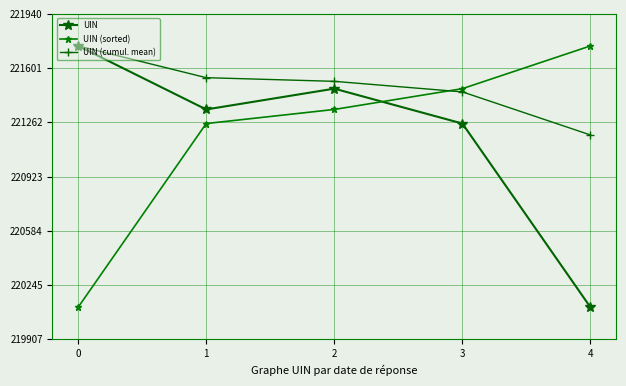

How many data points in UIN (cumul. mean) are above 221518?

3